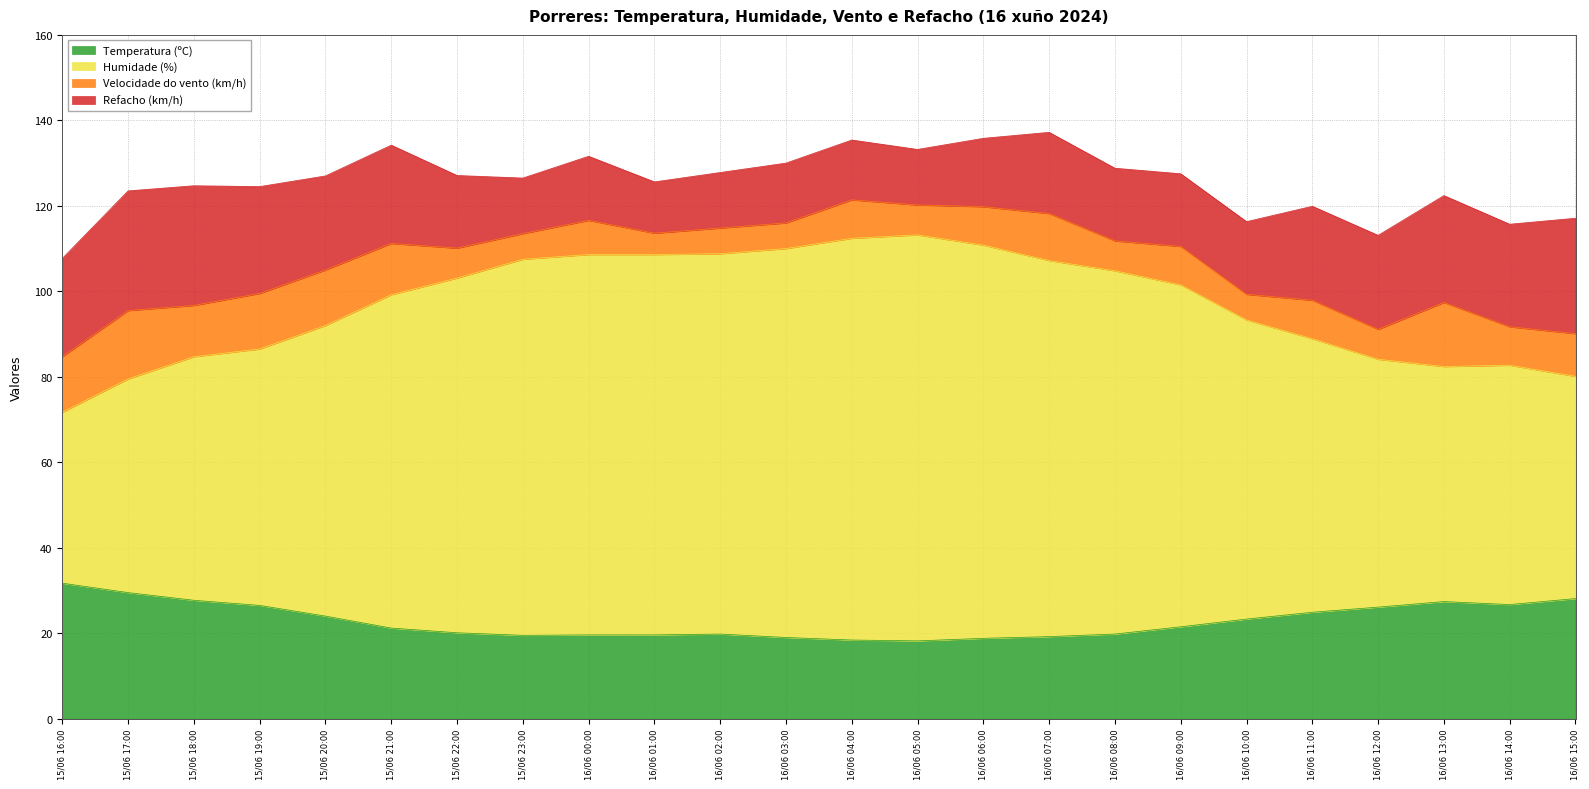

True or false: Temperatura (ºC) has a value of 10.2 at 15/06 18:00.

False